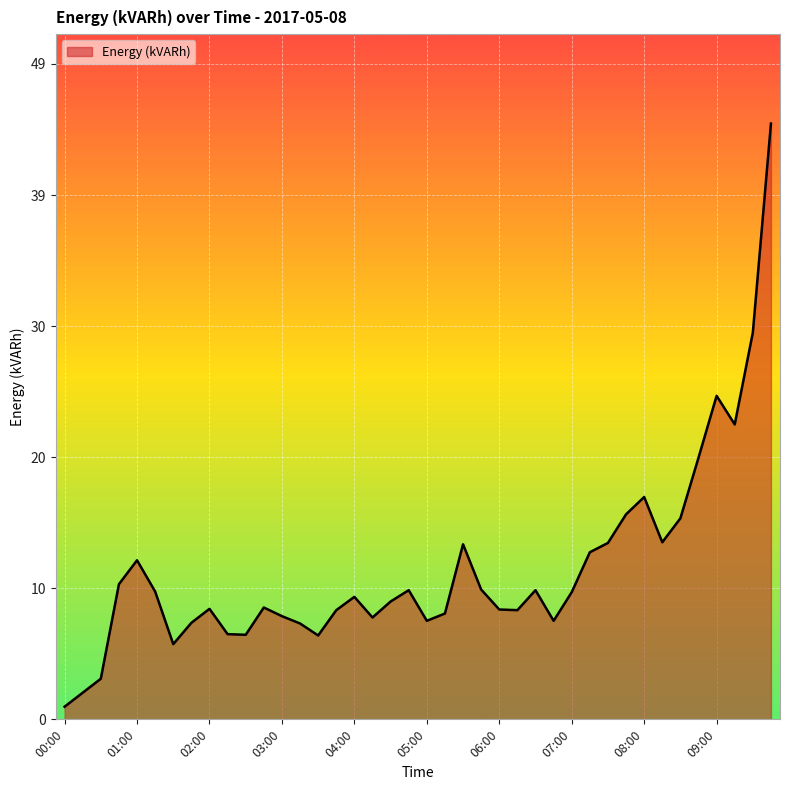

What is the difference between the maximum and minimum values?

43.8